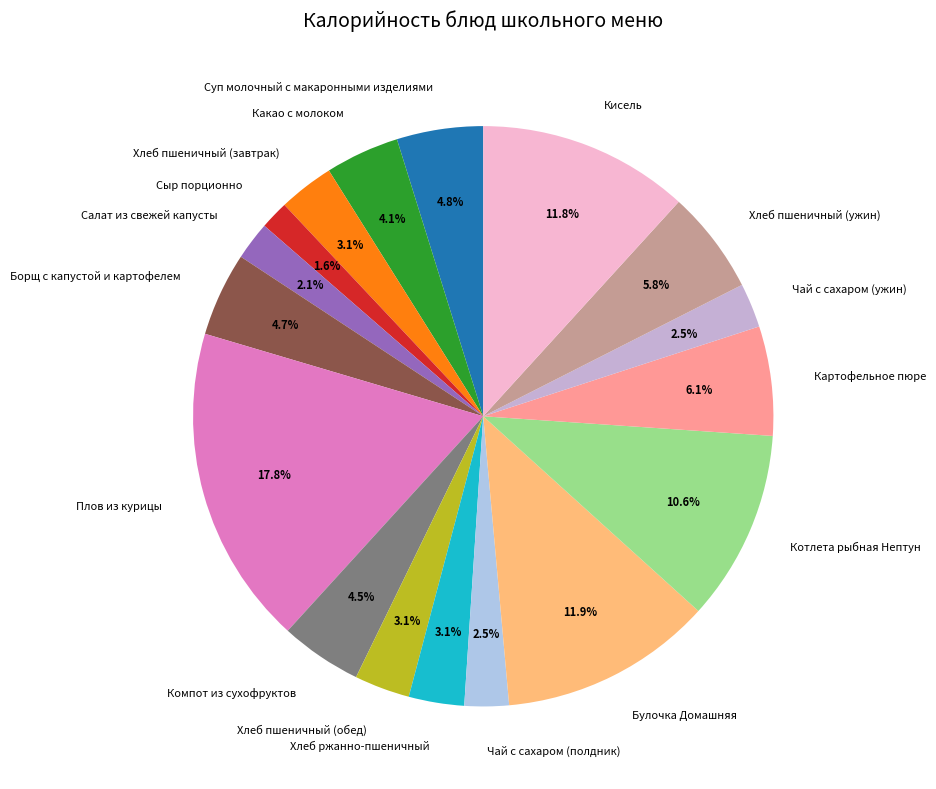

Count the number of slices in the pie.

17